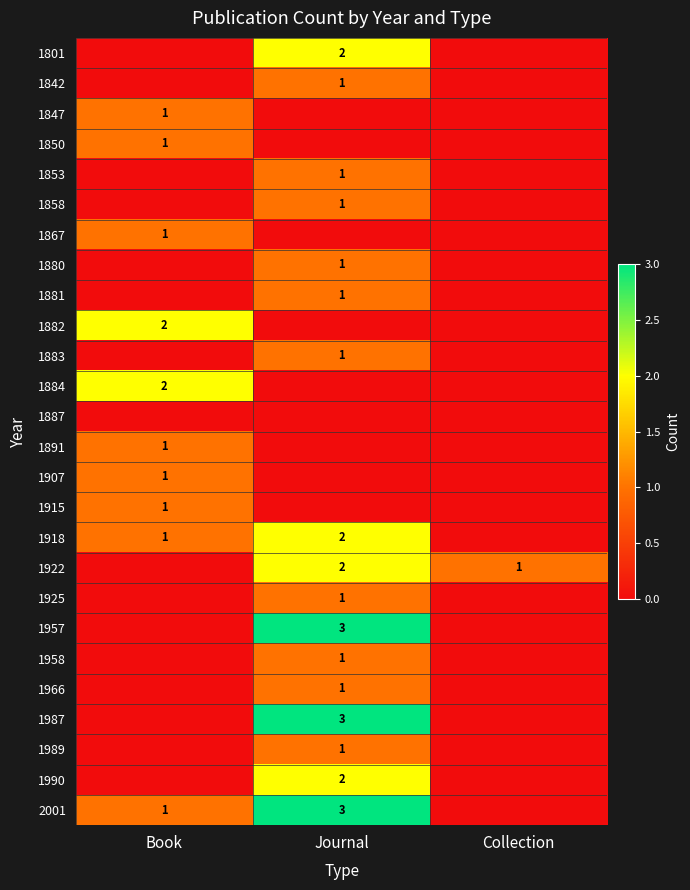

Is it true that 1881 equals 2 at Journal?

False